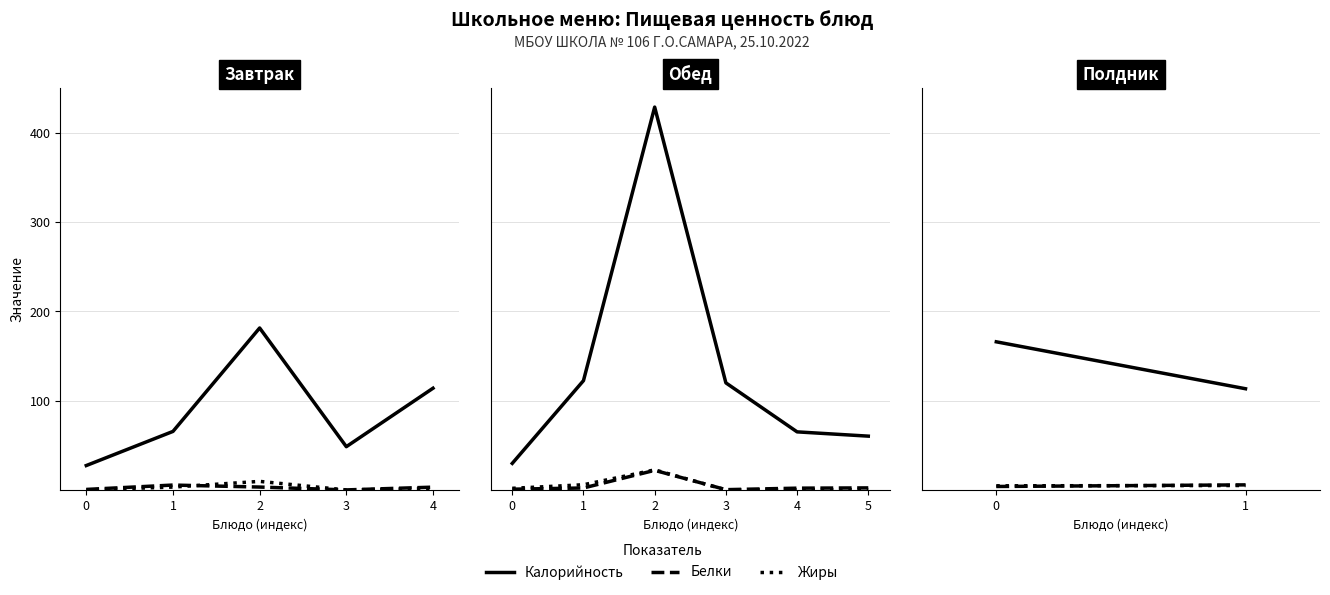

What is the value of the Белки point at the 2nd from the left?

5.7